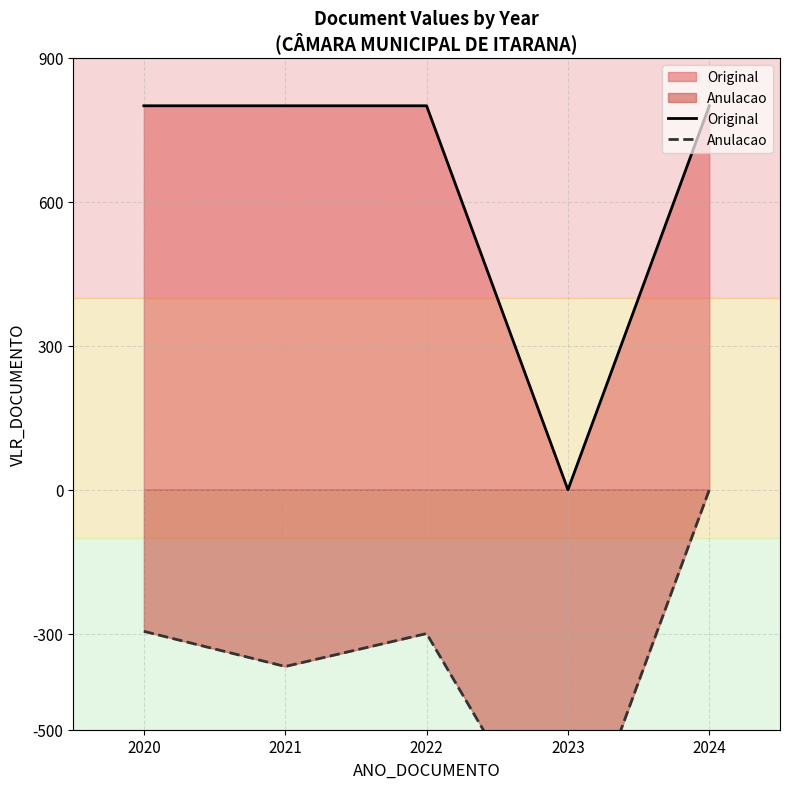

Count the number of categories in the chart.

5